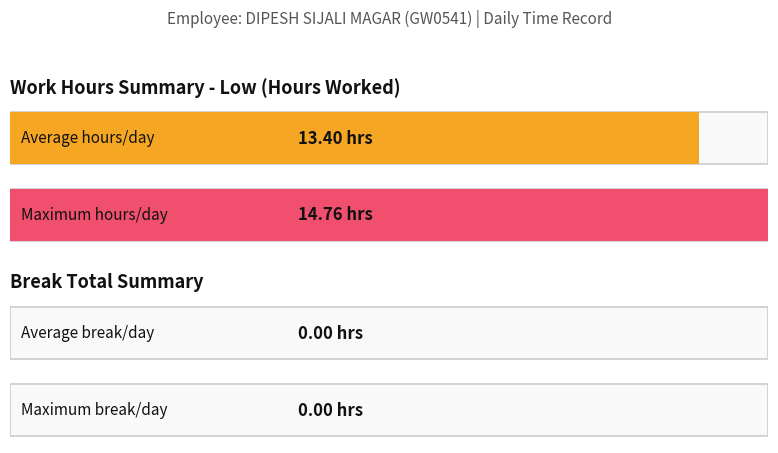

The Break_Total series shows 0.0 at 11. True or false?

True